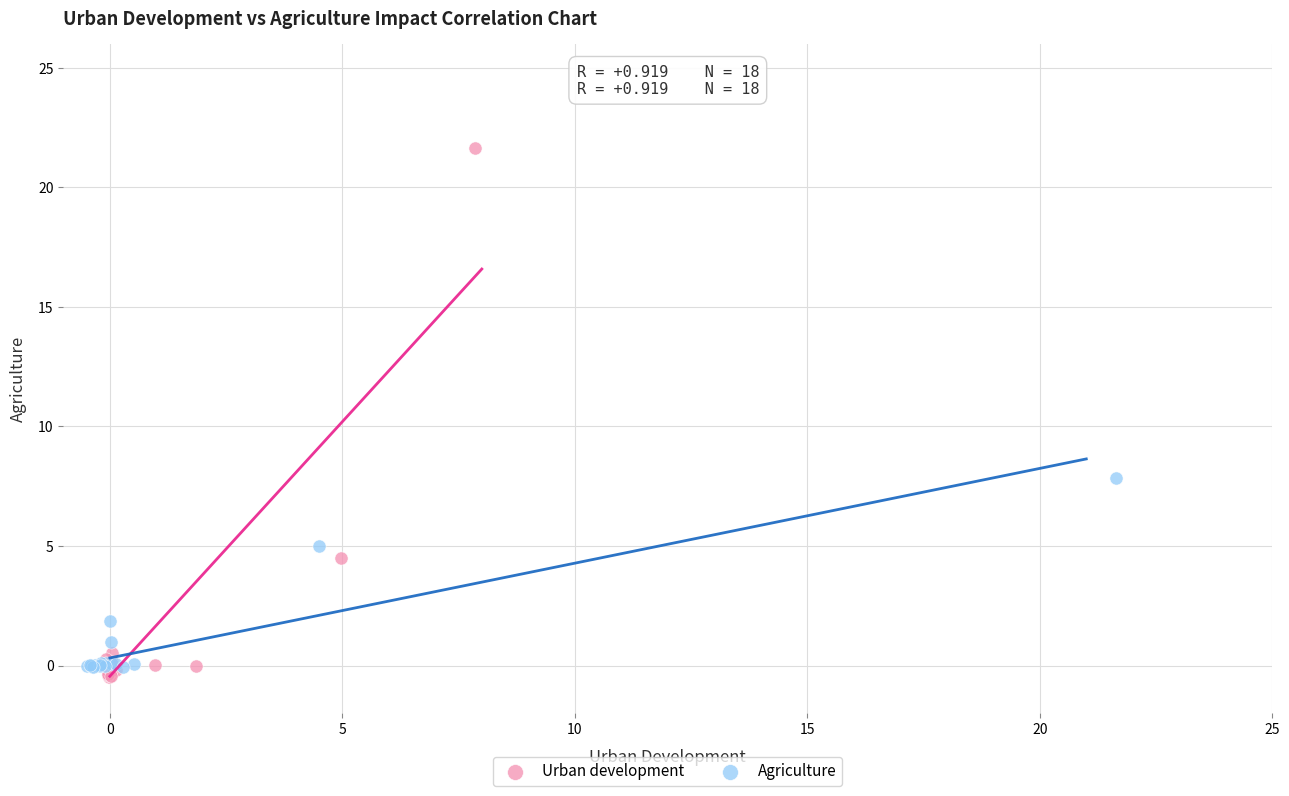

Which series contains the highest Y value?

Urban development